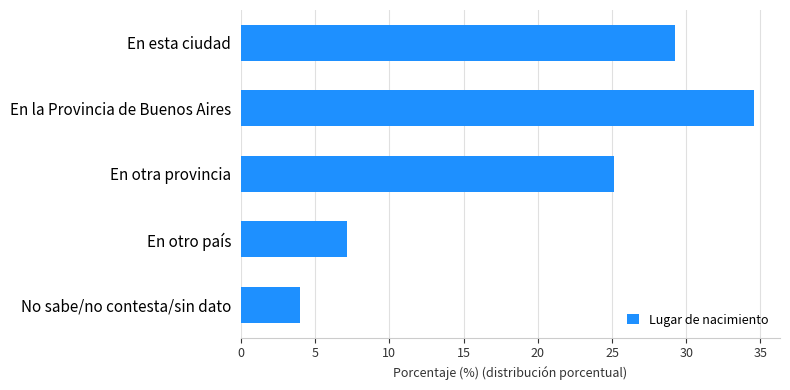

The value at En otro país is 10.3. True or false?

False